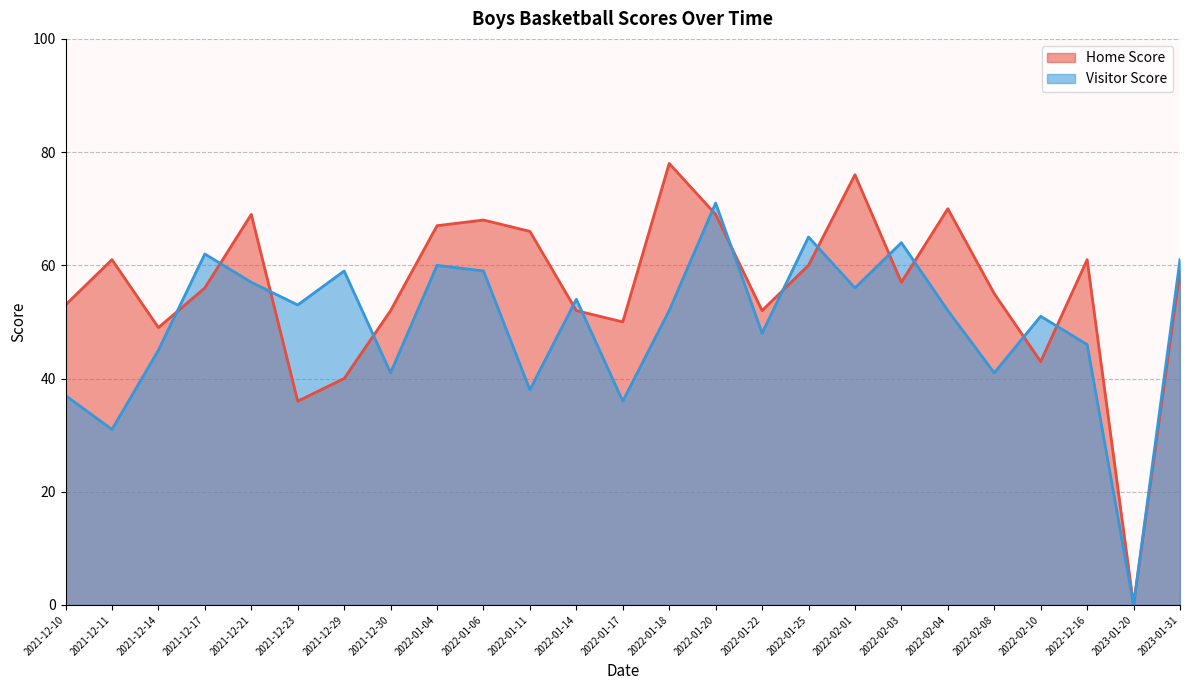

Where do Home Score and Visitor Score first cross each other?

2021-12-14 and 2021-12-17